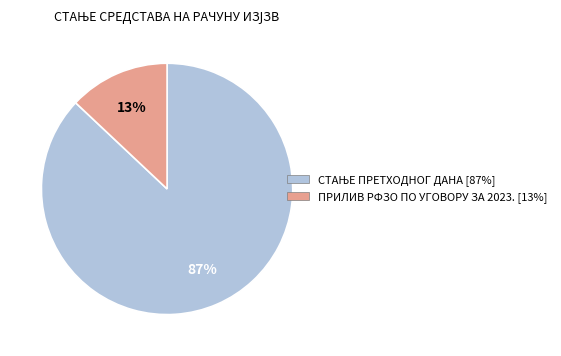

How many slices are in this pie chart?

2